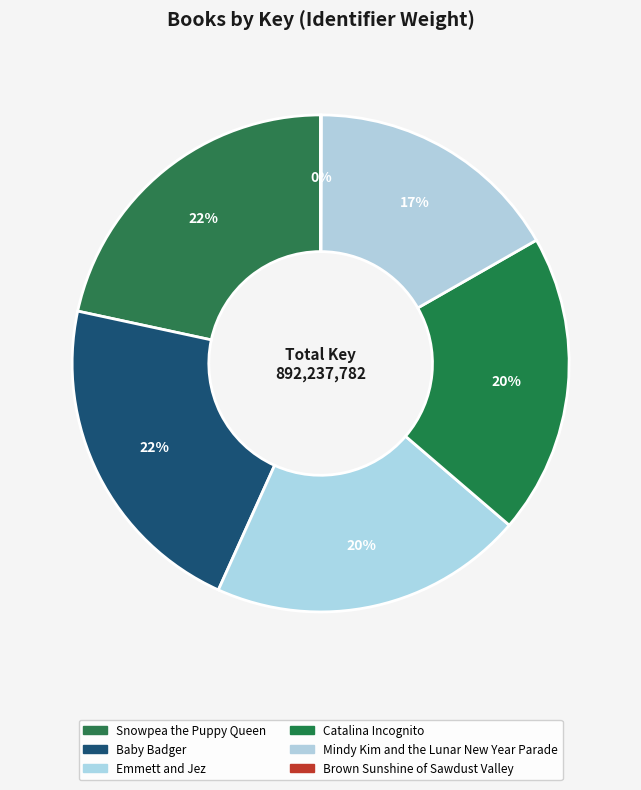

To the nearest percent, what is the combined percentage of Snowpea the Puppy Queen and Mindy Kim and the Lunar New Year Parade?

38%